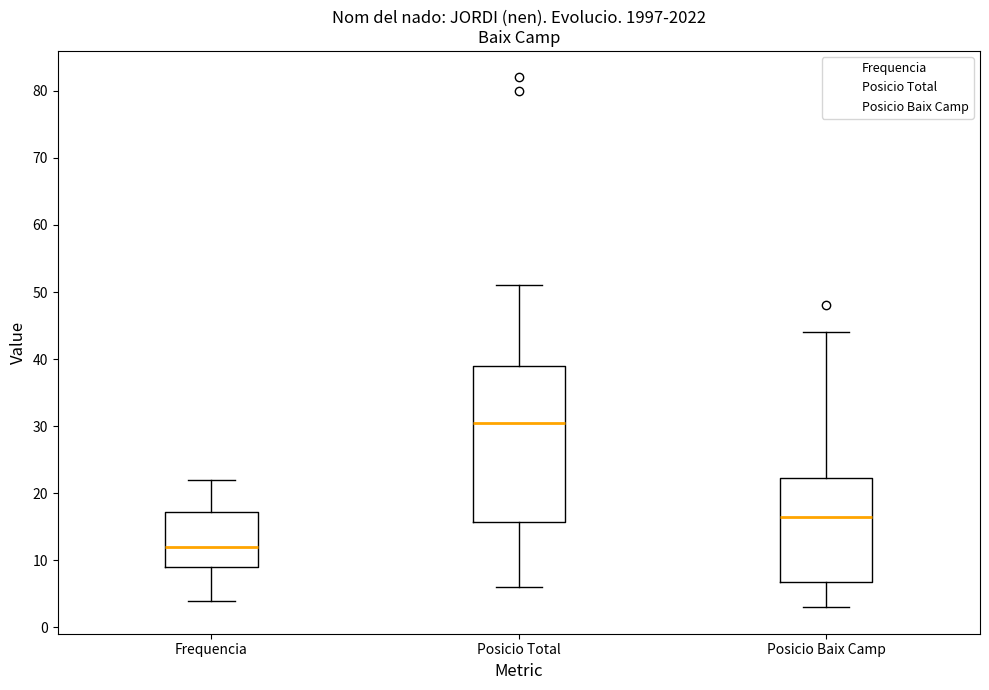

Where is the lower edge of the box for Posicio Total on the y-axis? The values are not printed on the chart, so give them approximately, as read against the axis.

16